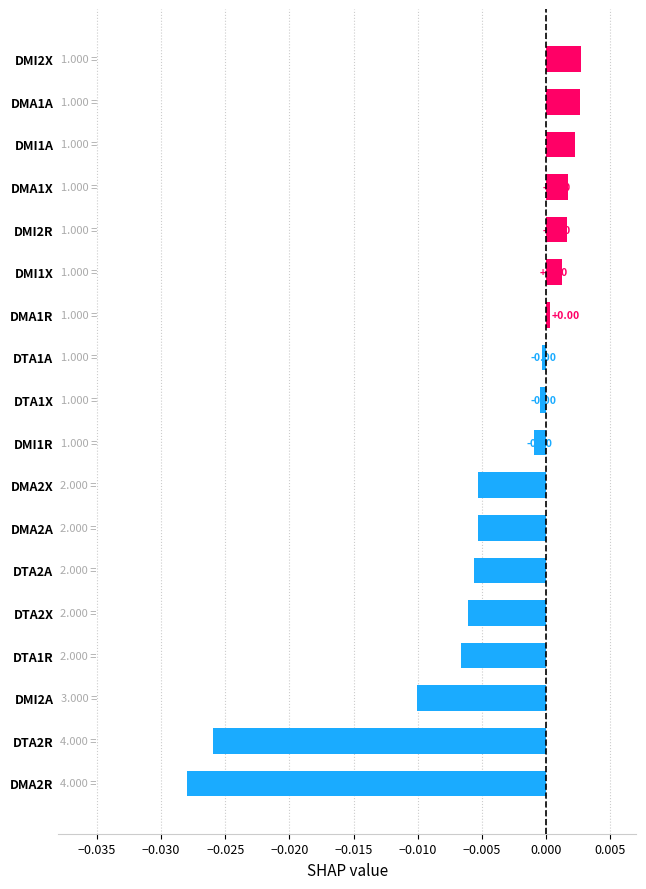

Between DMA2R and DMI1R, which is larger?

DMI1R